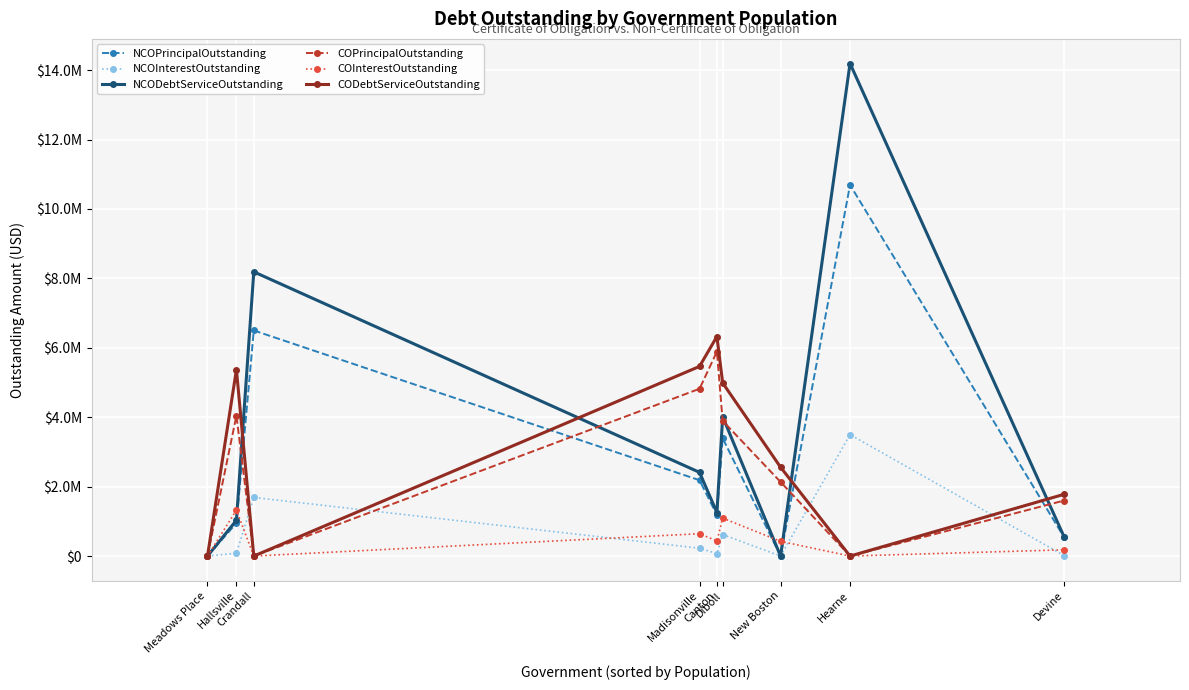

Is this an area chart (filled region under the line)?

No